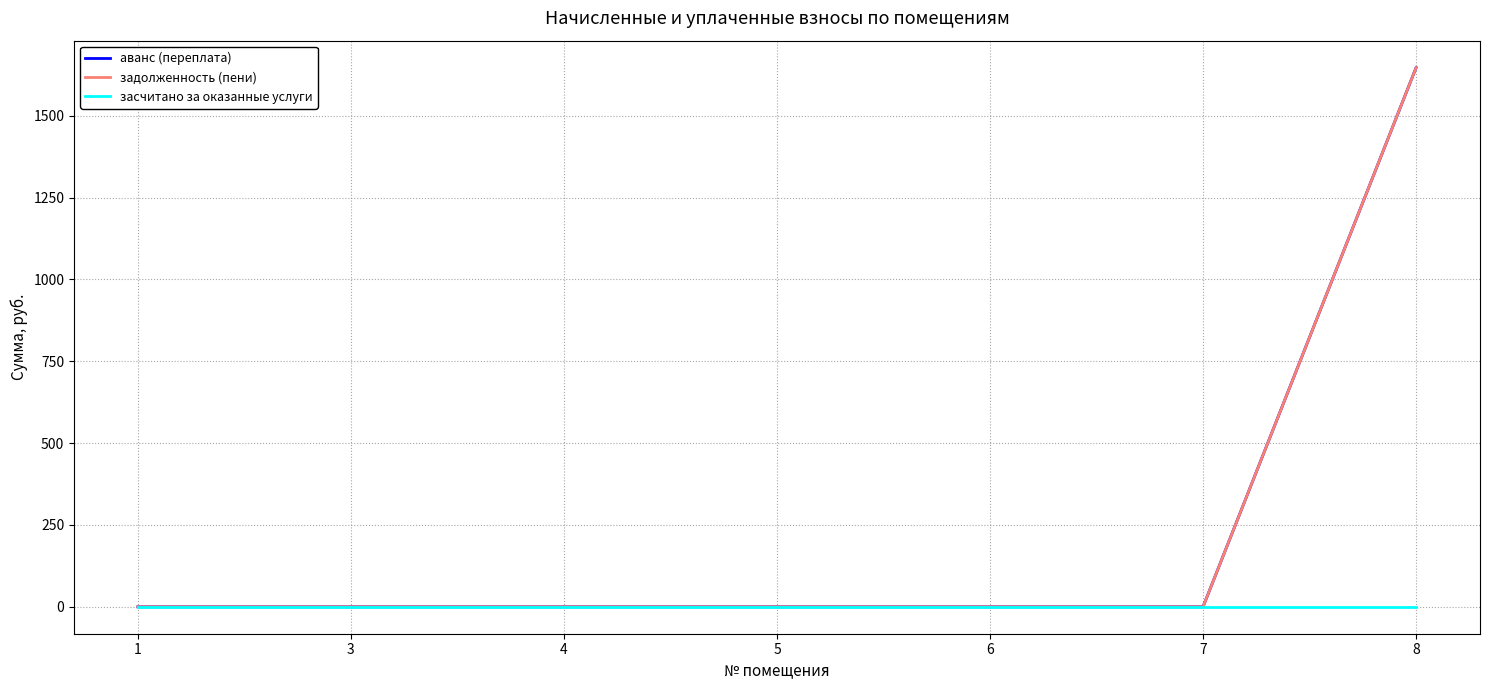

True or false: аванс (переплата) and задолженность (пени) cross at least once.

False